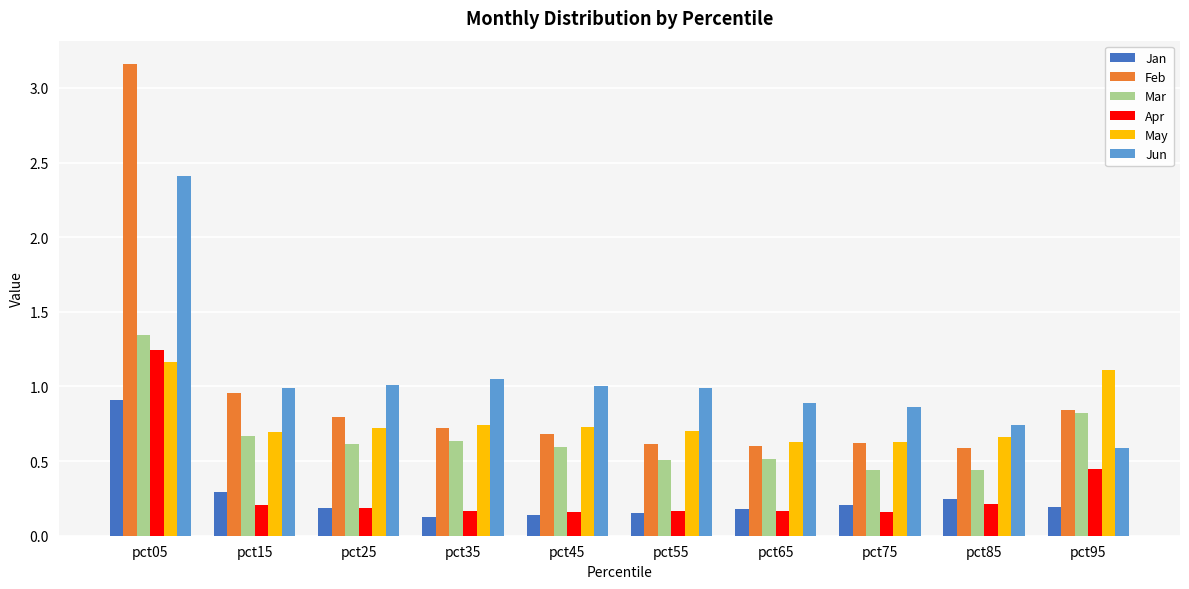

What is the spread (max minus min) of values at pct85?

0.5